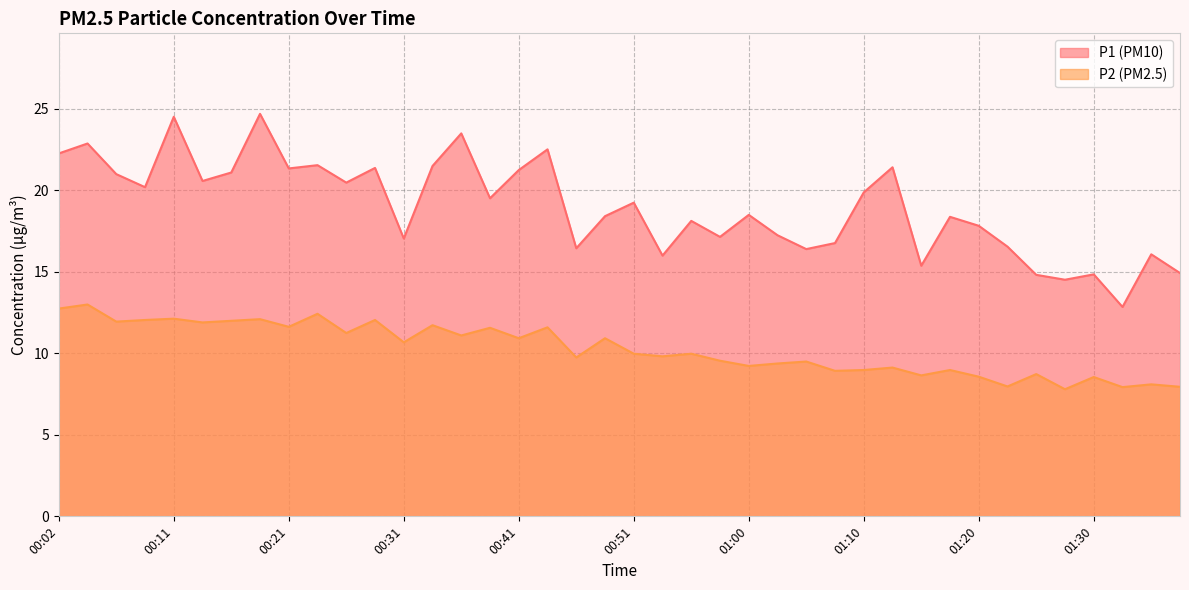

At which category does P2 reach its first local peak?

00:04